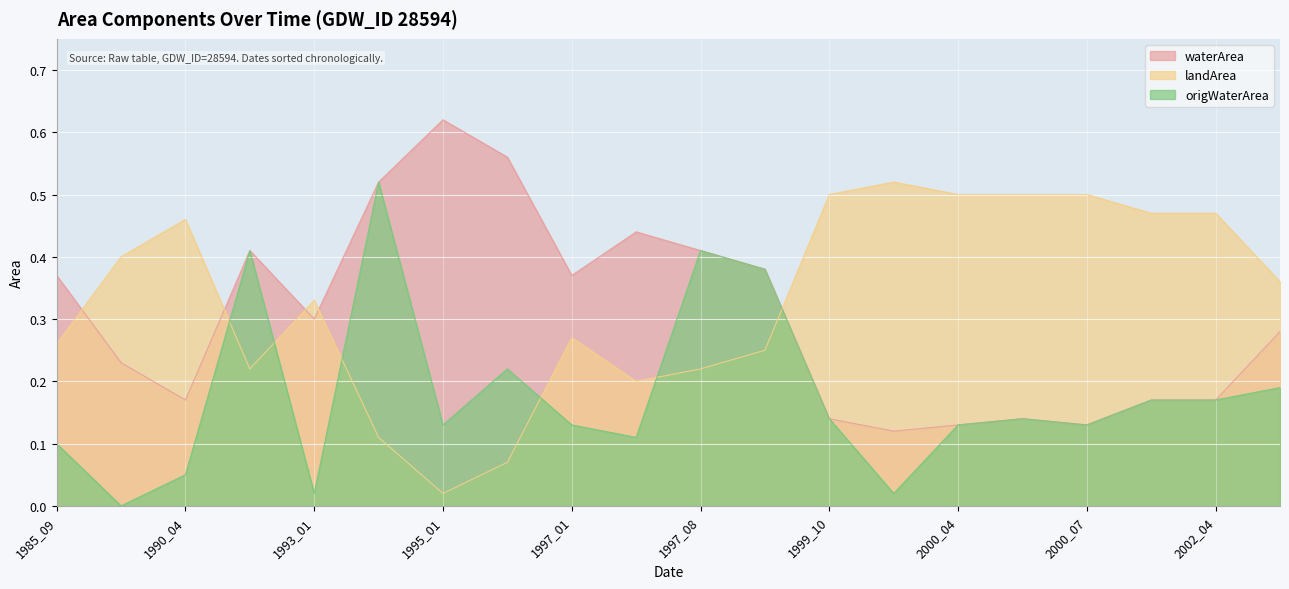

List the series in order of their peak value, highest first.

waterArea, landArea, origWaterArea